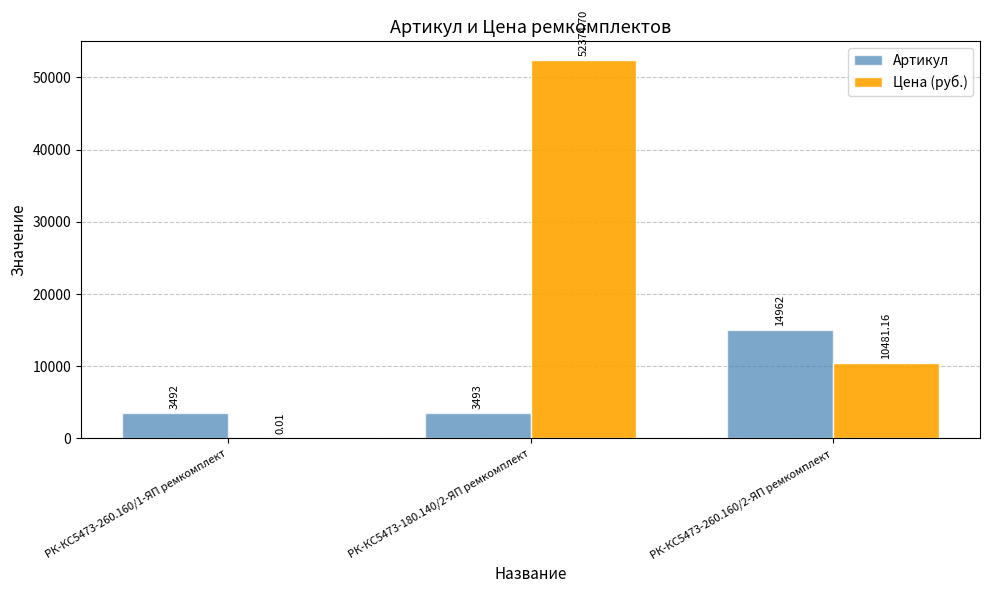

Is the value of Артикул at РК-КС5473-260.160/1-ЯП ремкомплект greater than the value of Цена (руб.) at РК-КС5473-180.140/2-ЯП ремкомплект?

No